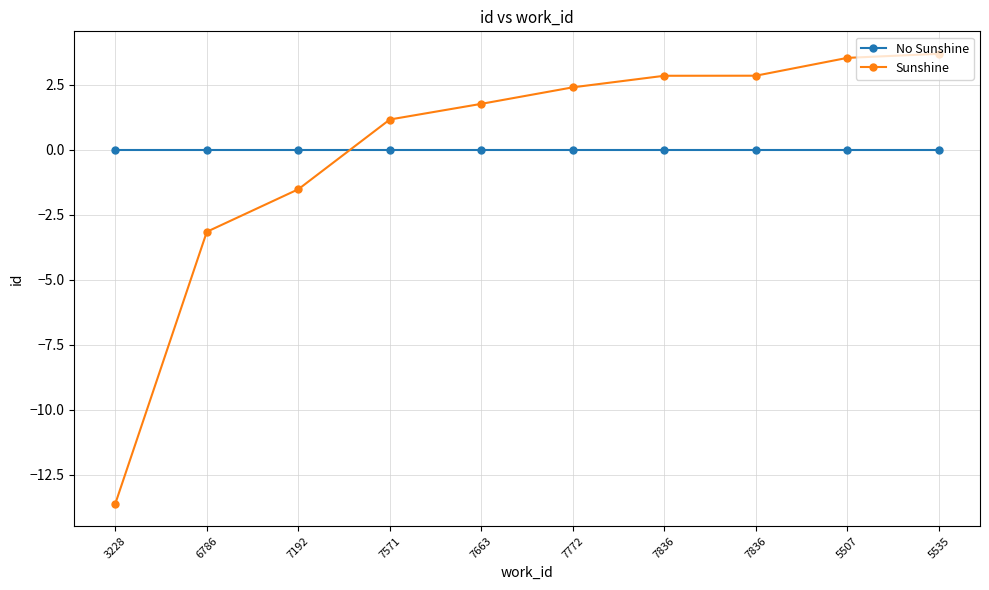

What are all the series names shown in the legend?

No Sunshine, Sunshine